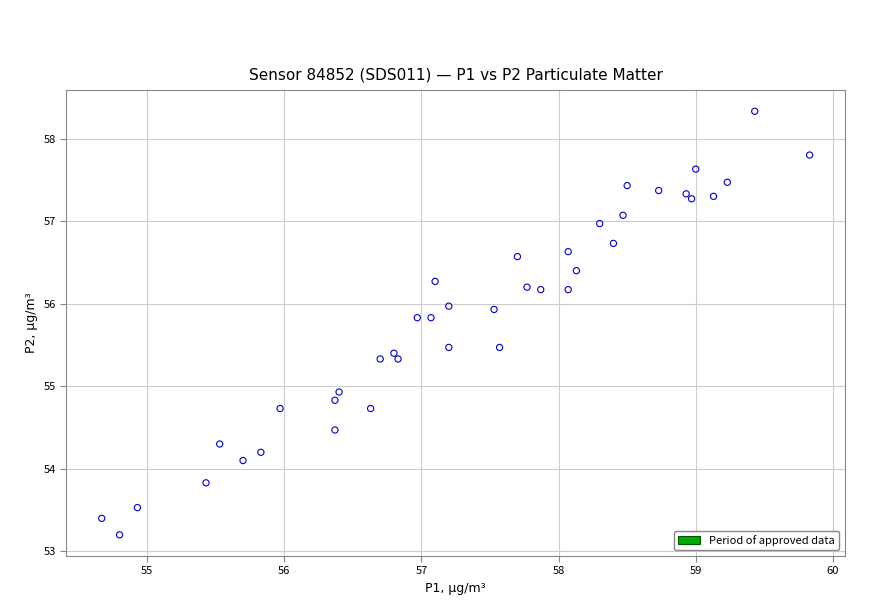

What Y value in the scatter plot is closest to 55?

54.9